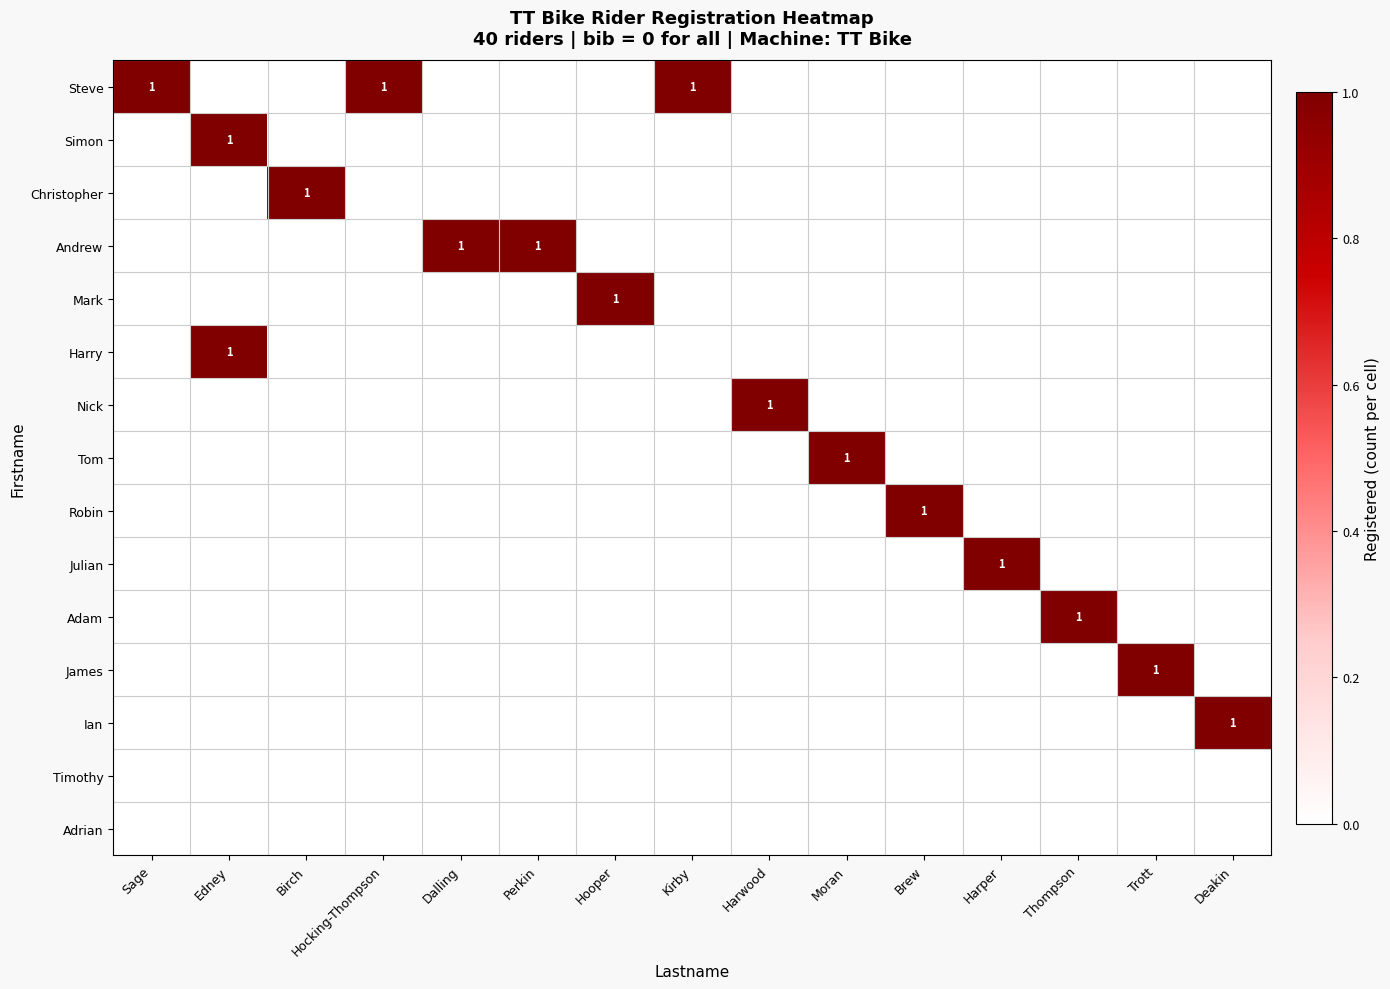

Which category has the highest value across all series?

Sage